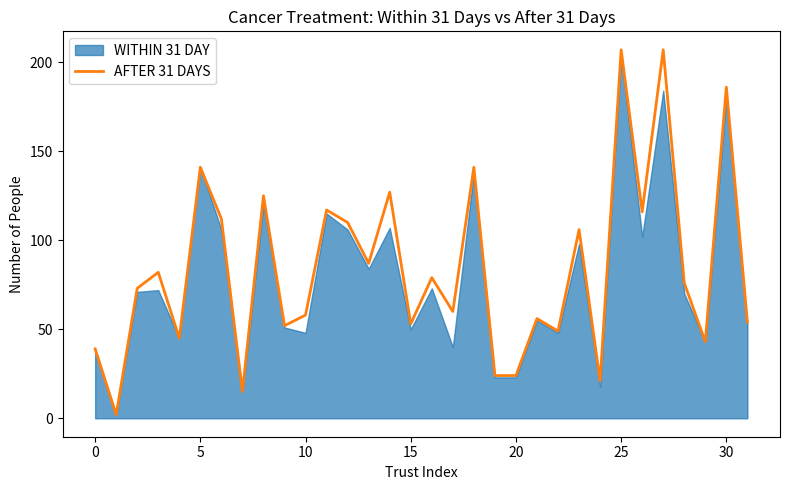

What is the label of the 5th point from the right?

27